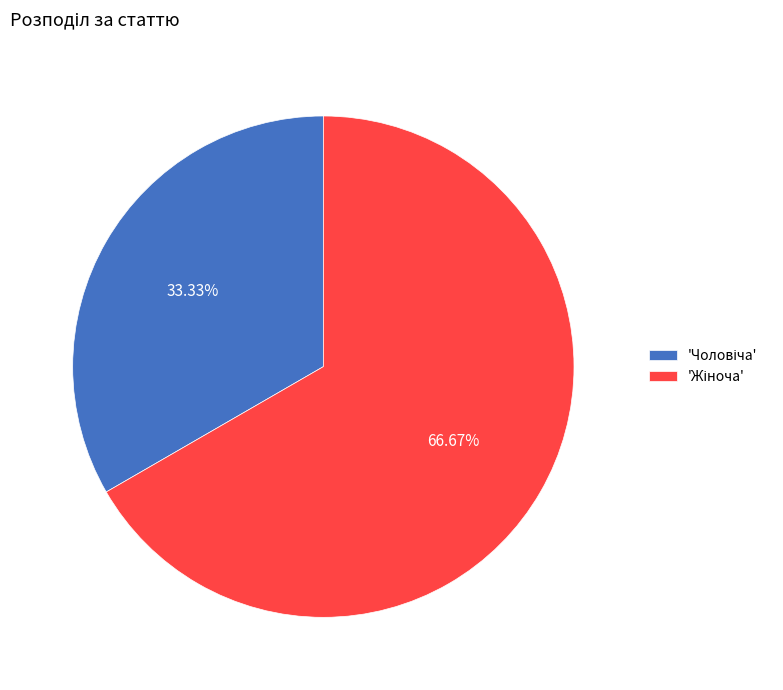

Is there a majority slice in this chart?

Yes